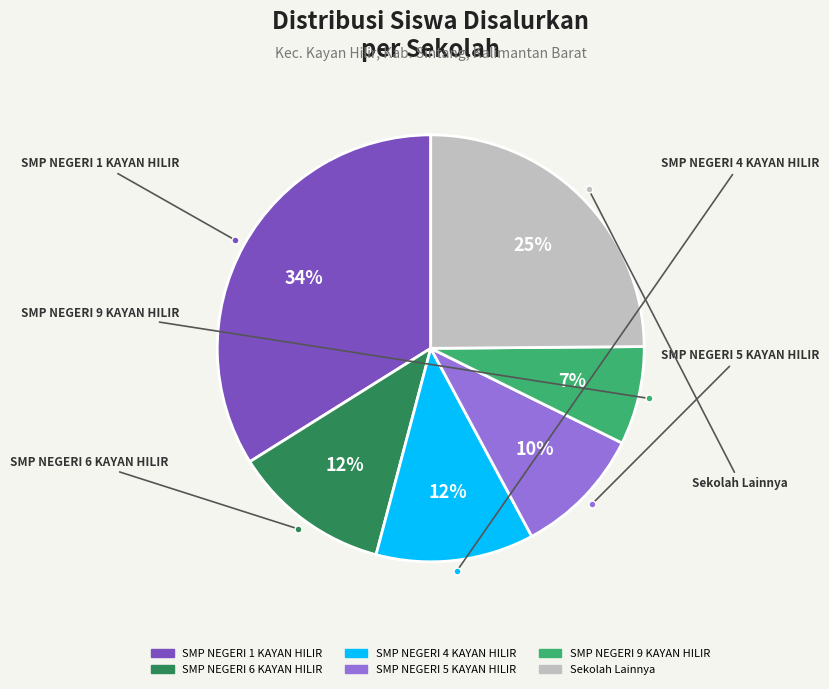

Count the number of slices in the pie.

6